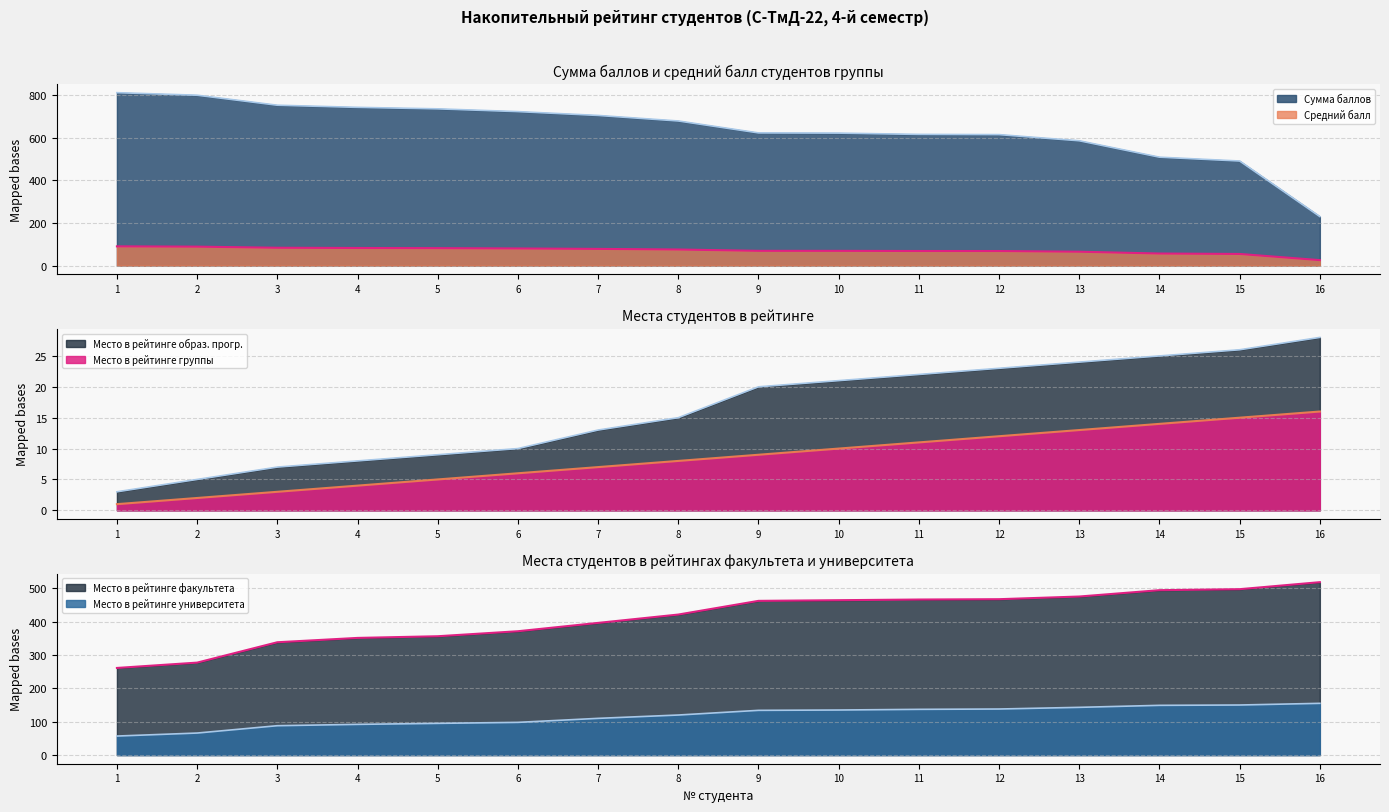

Rank the series at 5 from lowest to highest value.

Место в рейтинге группы, Место в рейтинге образ. прогр., Средний балл, Место в рейтинге университета, Место в рейтинге факультета, Сумма баллов